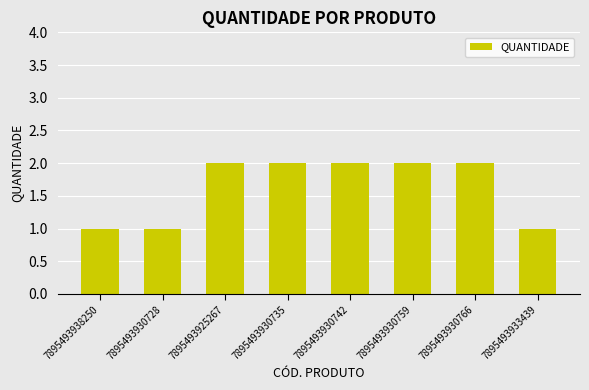

What is the difference between the maximum and minimum values?

1